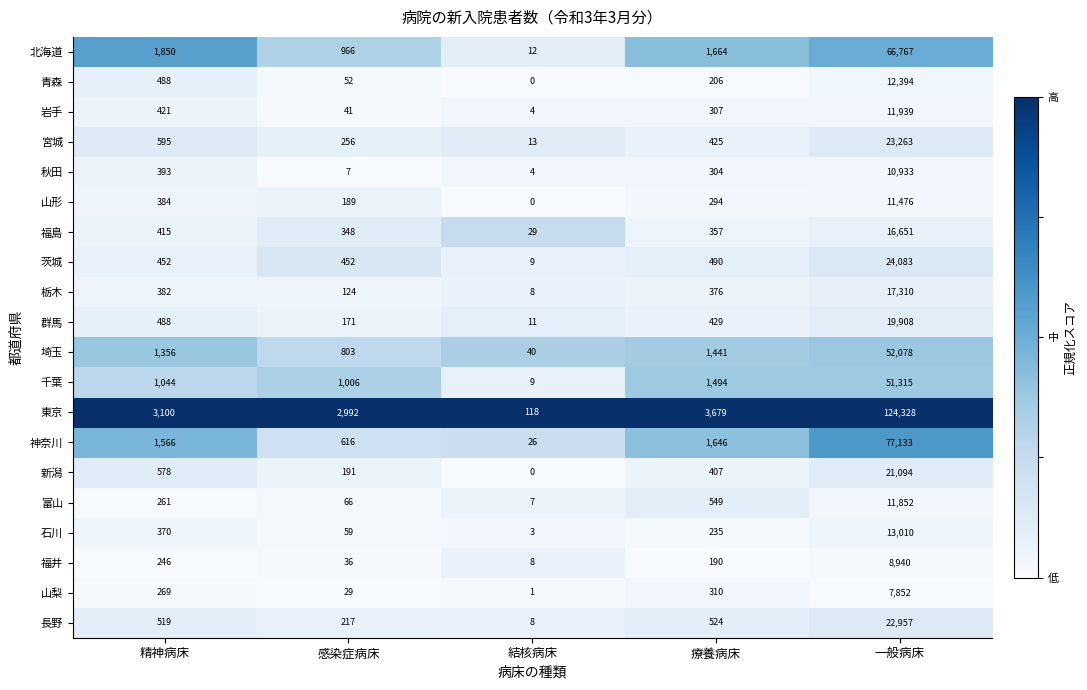

At which label does 秋田 reach its minimum?

結核病床